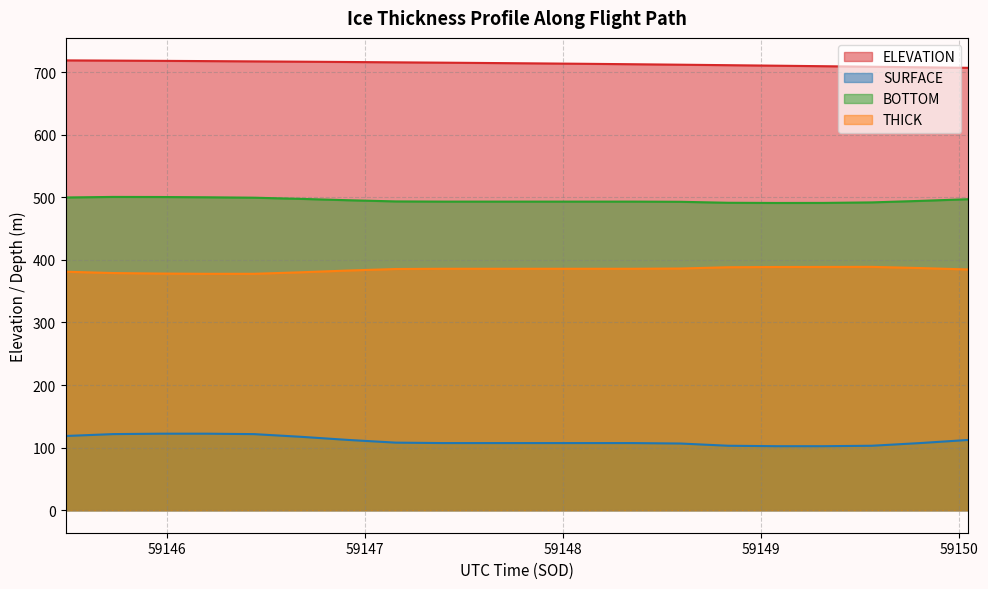

What is the average value of the SURFACE series?

110.9